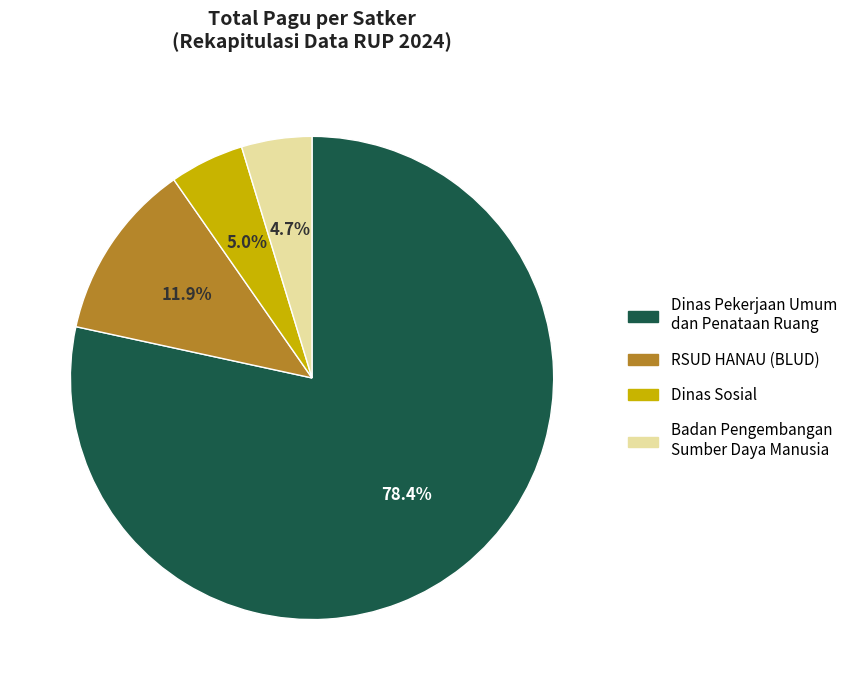

To the nearest percent, what is the average slice percentage?

25%